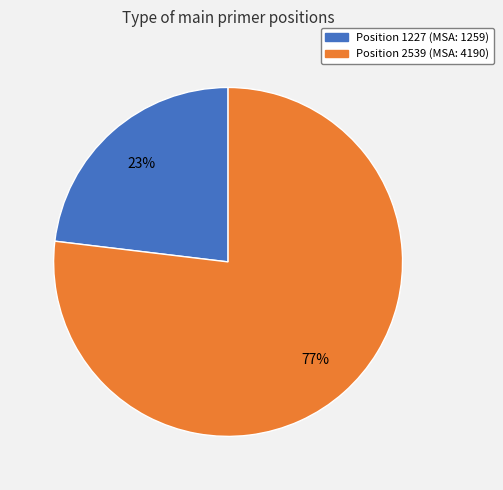

Does any single category account for the majority?

Yes